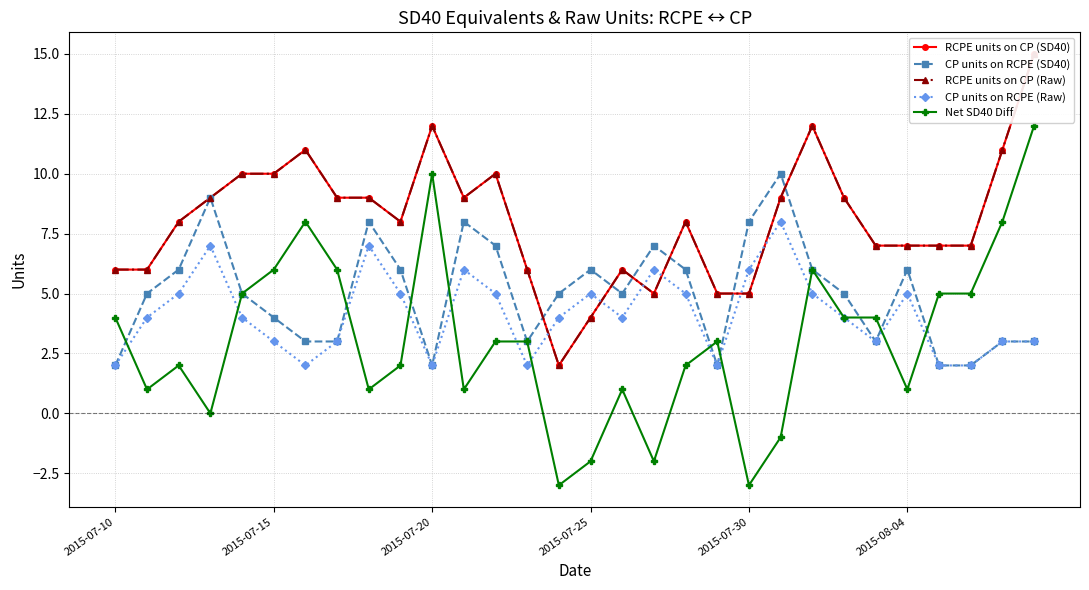

True or false: CP units on RCPE (SD40) has more than 2 interior local peaks.

True